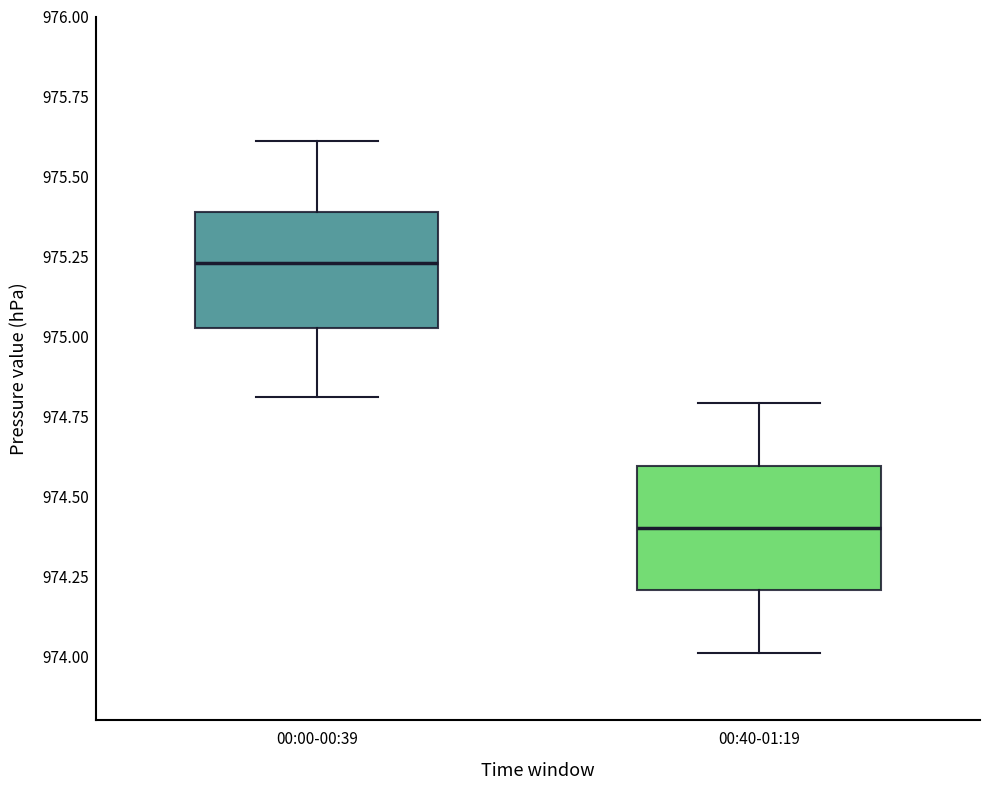

Reading left to right, read every box against the y-axis: the position of its median line, the range the box covers, and the ends of its whiskers. The values are not printed on the chart, so give them approximately, as read against the axis.

00:00-00:39: median 975.25, box 975.05 to 975.40, whiskers 974.80 to 975.60
00:40-01:19: median 974.40, box 974.20 to 974.60, whiskers 974.00 to 974.80